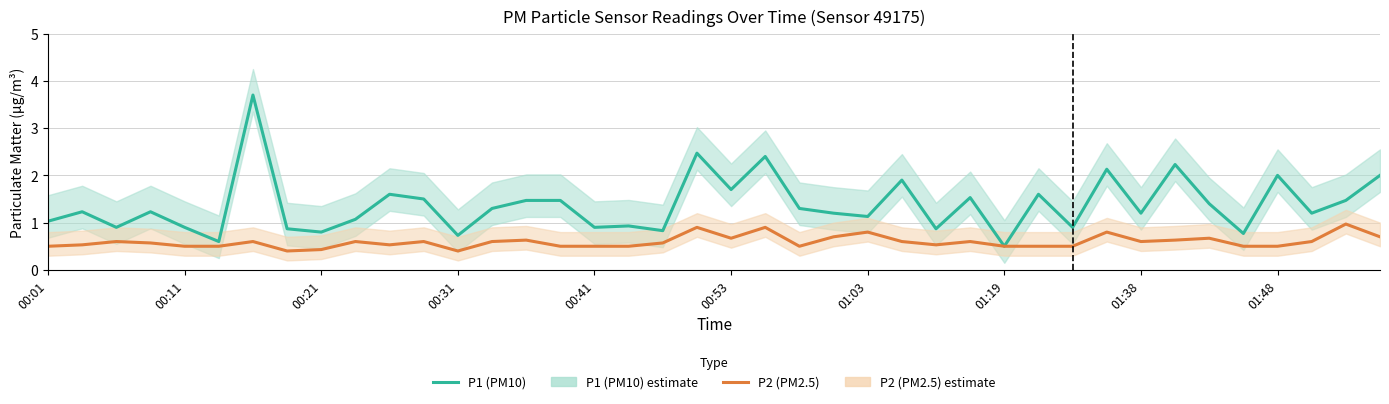

What is the spread (max minus min) of values at 19?

1.6